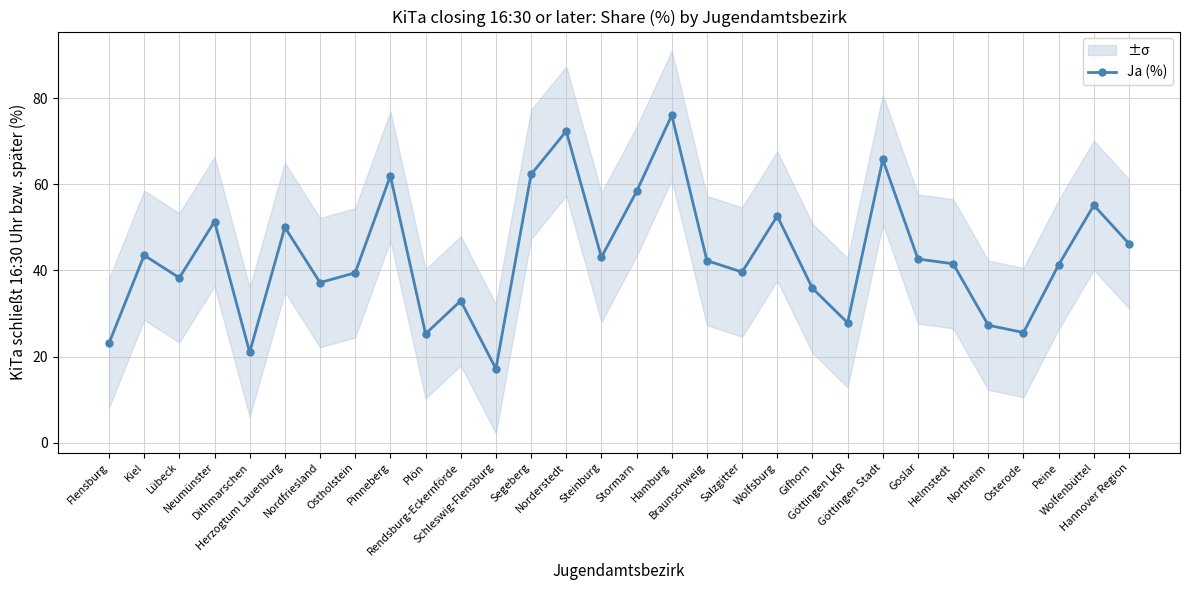

The value at Peine is 10.9. True or false?

False